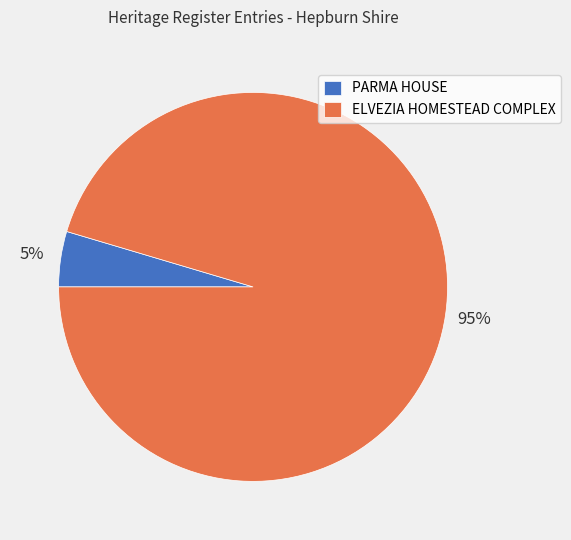

To the nearest percent, what is the combined percentage of PARMA HOUSE and ELVEZIA HOMESTEAD COMPLEX?

100%